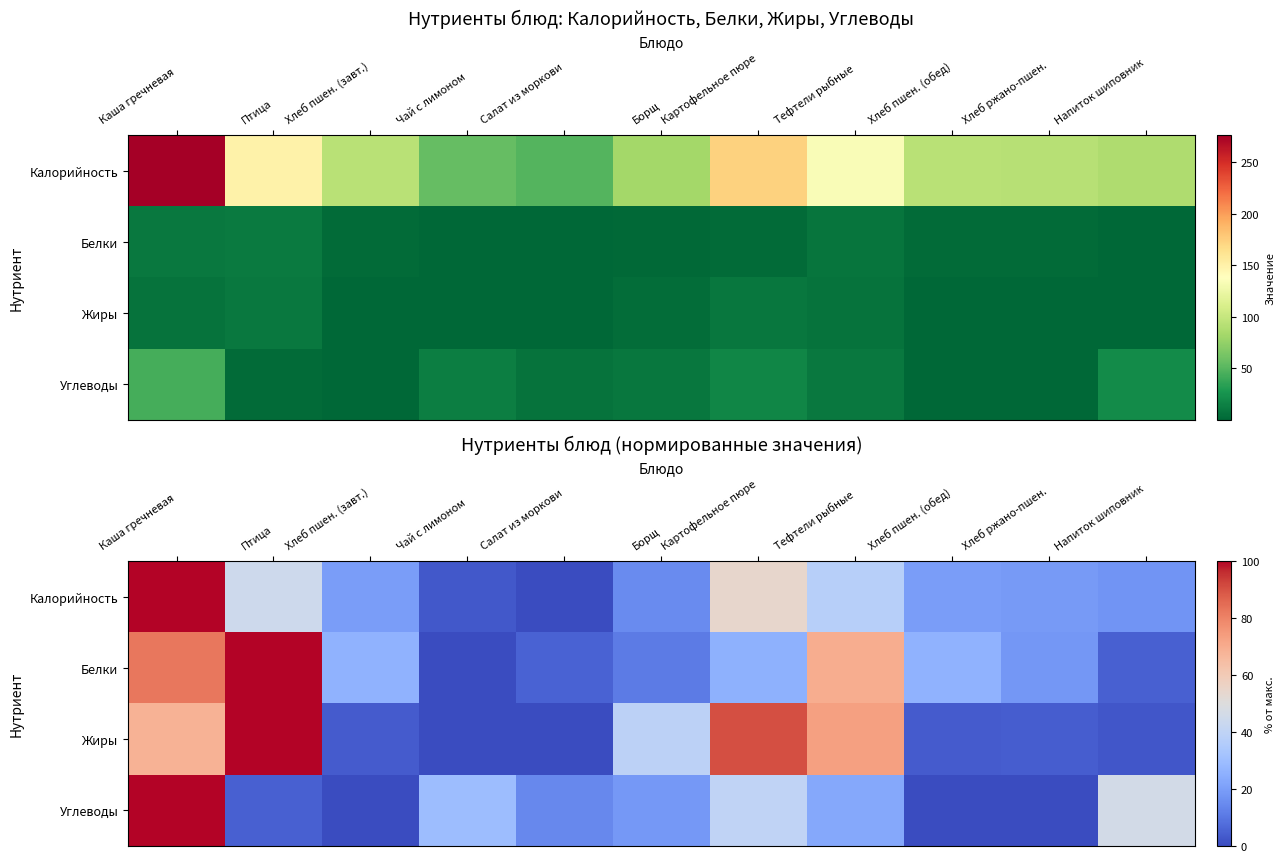

What is the difference between the second highest and minimum values in the Калорийность series?

54.5